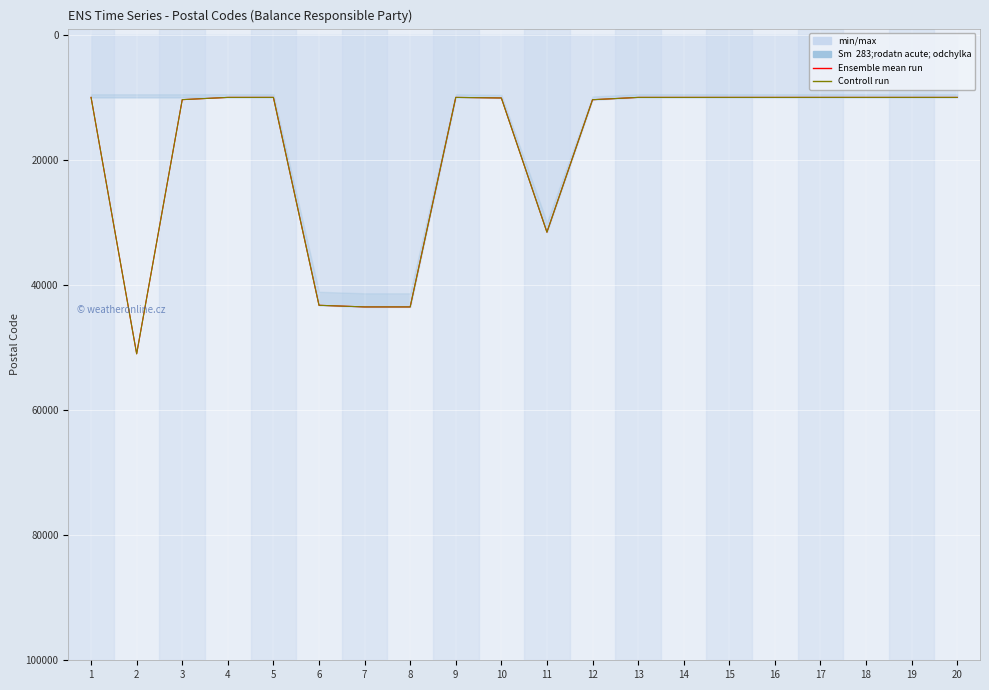

Between 2 and 8, which is larger?

2